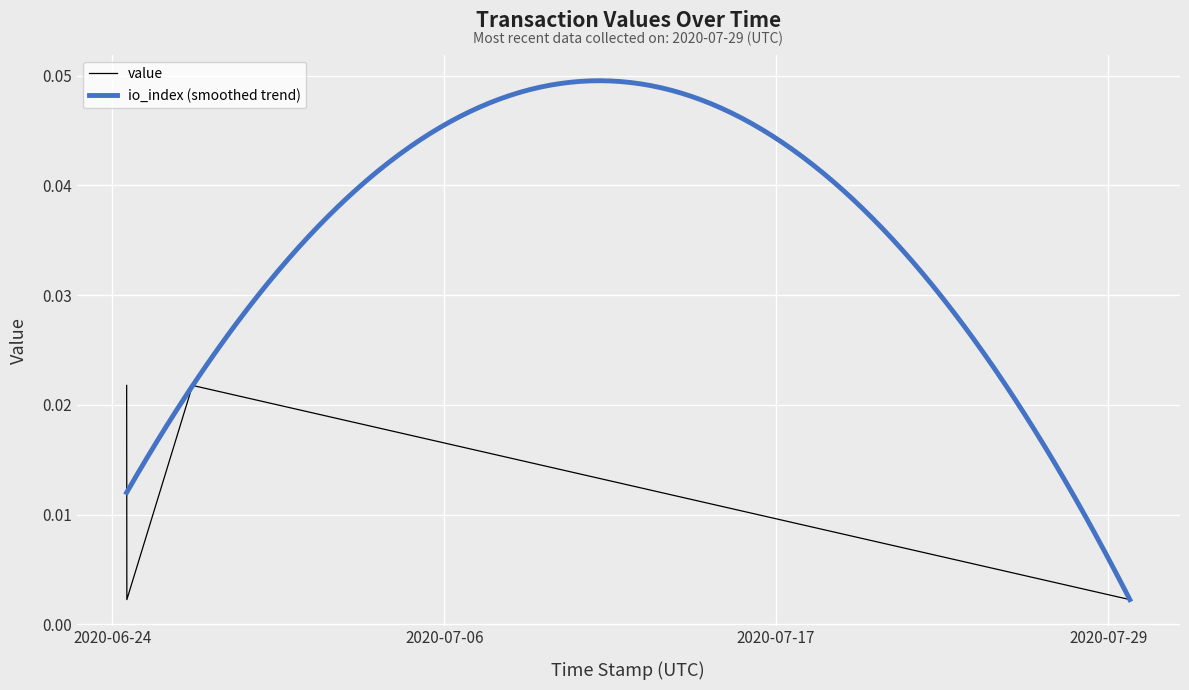

True or false: value has more than 2 points higher than both neighbors.

False